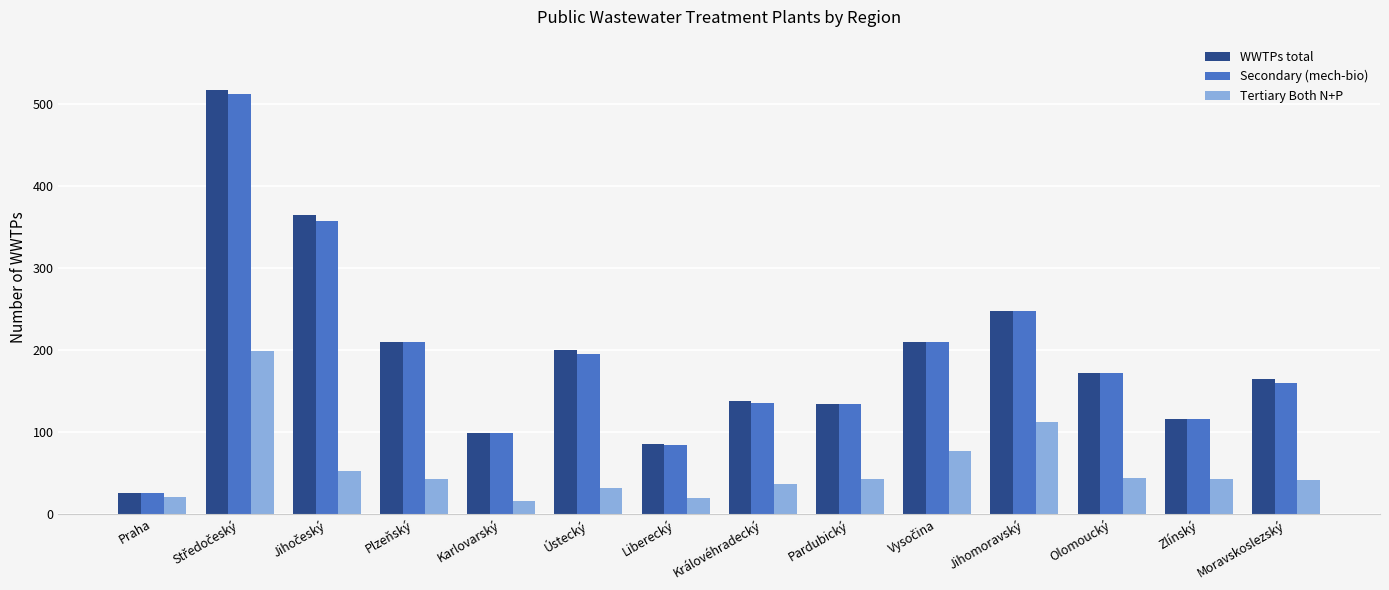

Which series has the widest spread of values?

WWTPs total